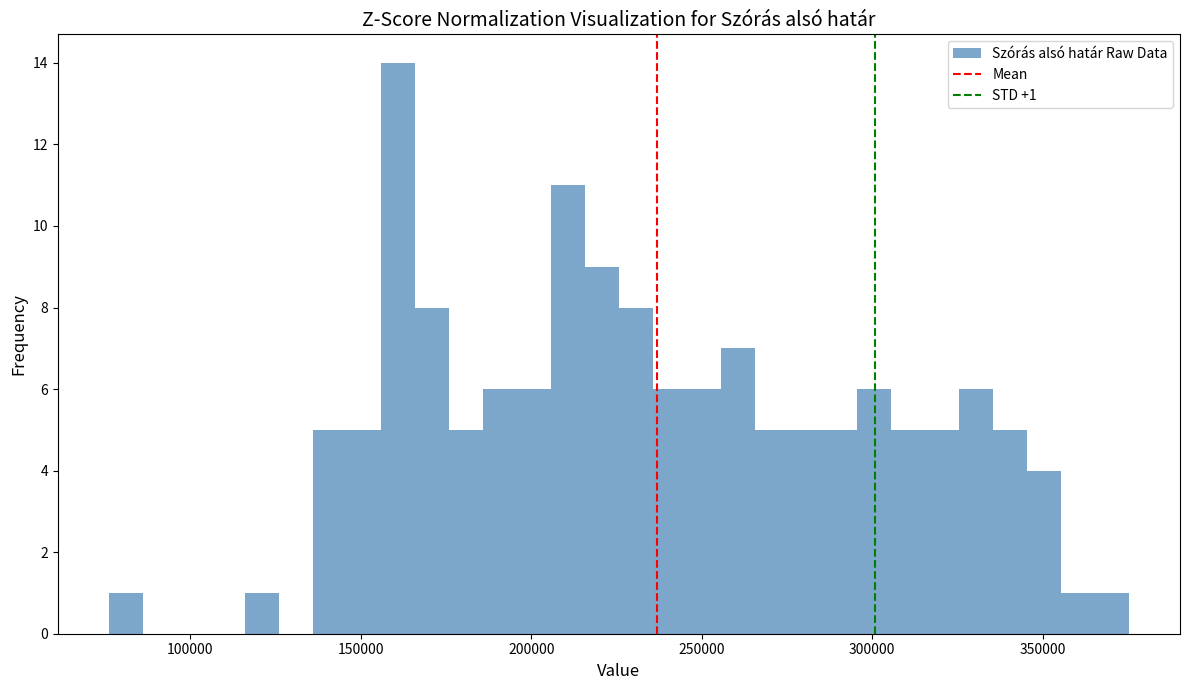

Around what value on the x-axis is the tallest bar? Give the approximate position of its centre, as read against the axis.

160000